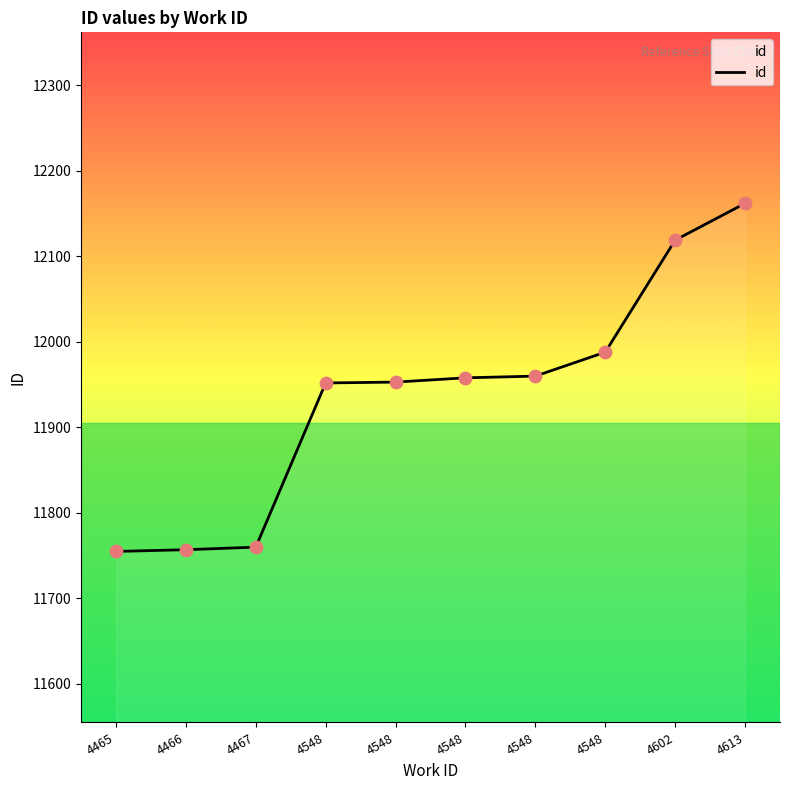

Which has a higher value, 4602 or 4548?

4602